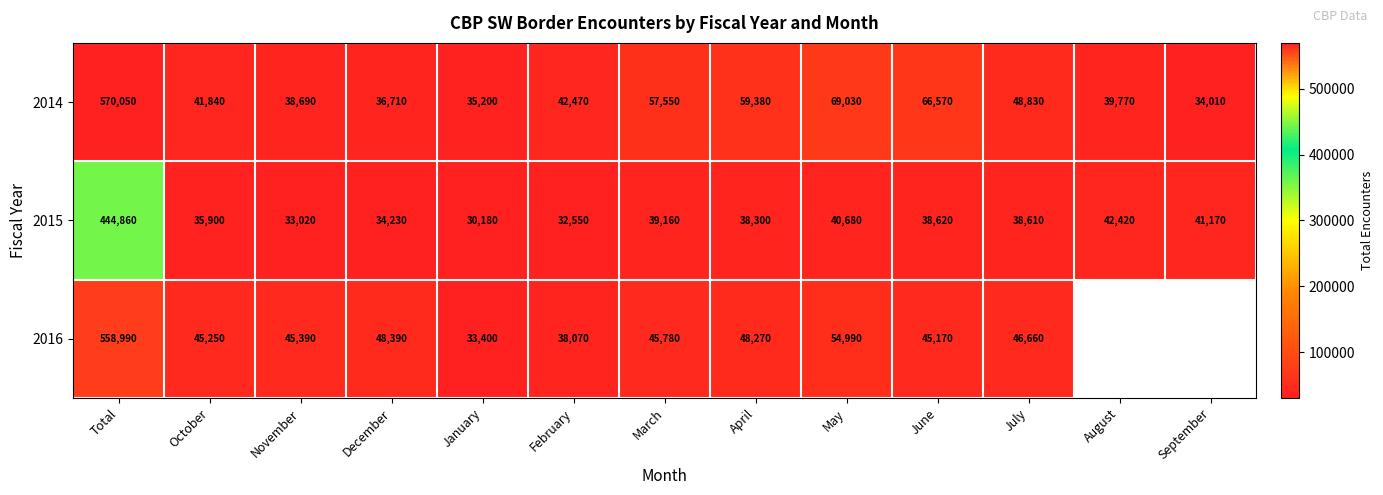

Between April and May, which is larger?

May